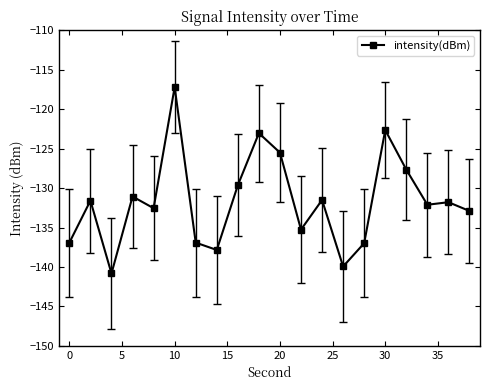

How many interior local valleys (lower than both neighbors) does the data have?

6